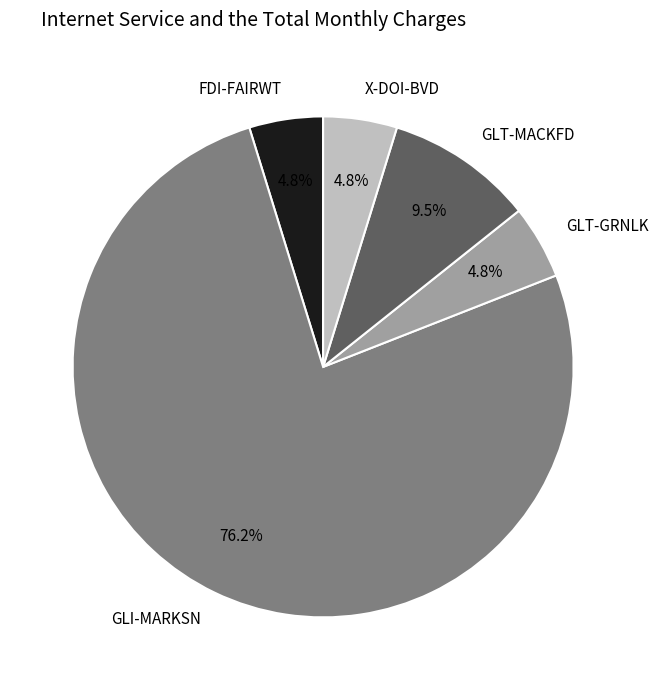

How many segments does this pie chart have?

5